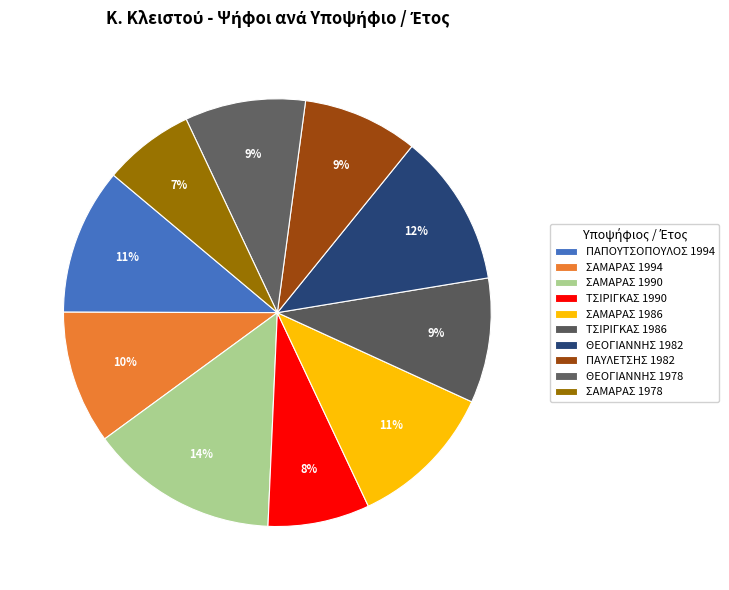

Count the number of slices in the pie.

10